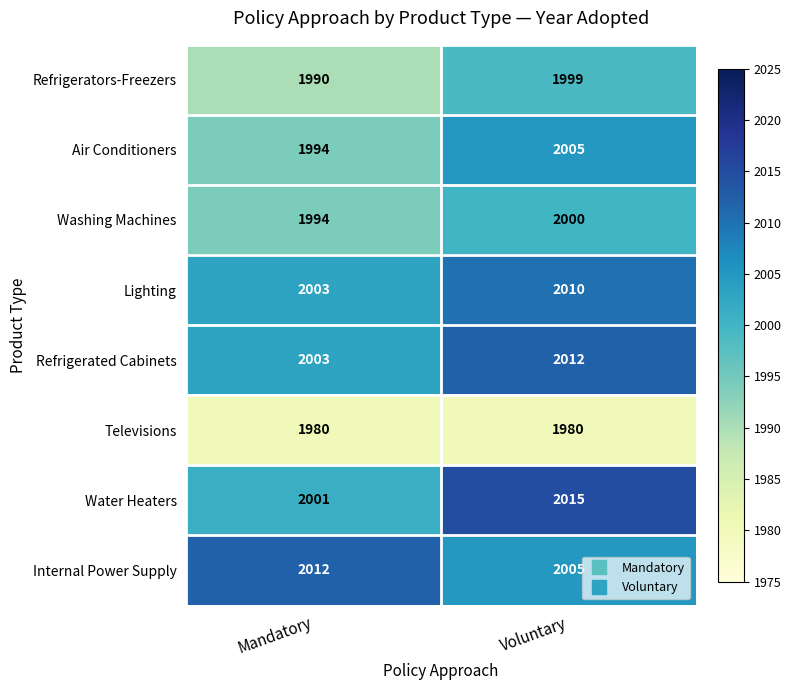

What is the sum of all Televisions values?

3960